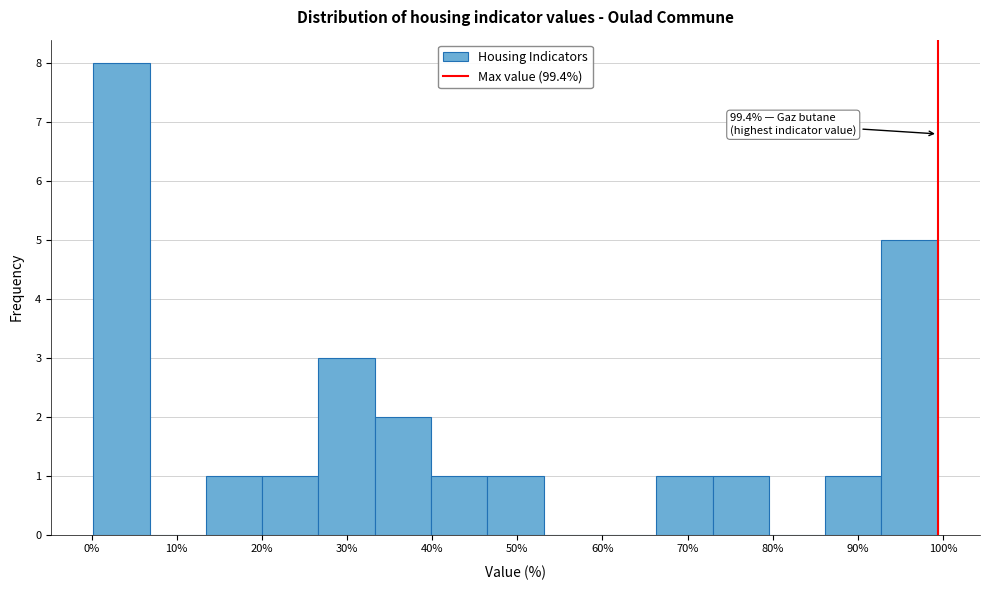

Which range on the x-axis has the tallest bar?

0 to 7